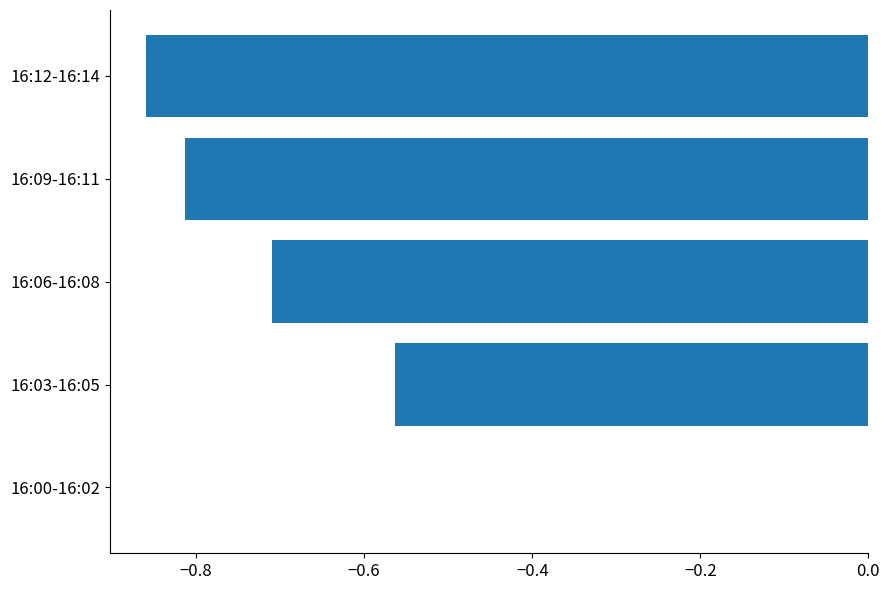

How many distinct data groups are displayed?

1